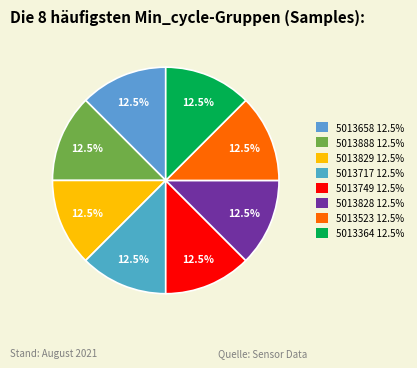

How many slices are in this pie chart?

8